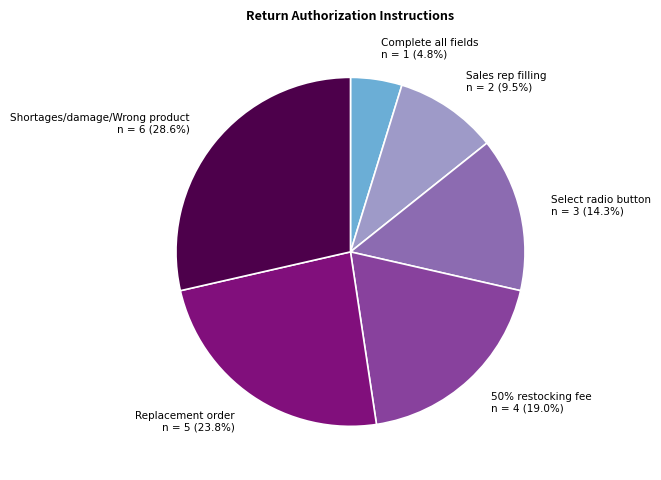

Count the number of slices in the pie.

6